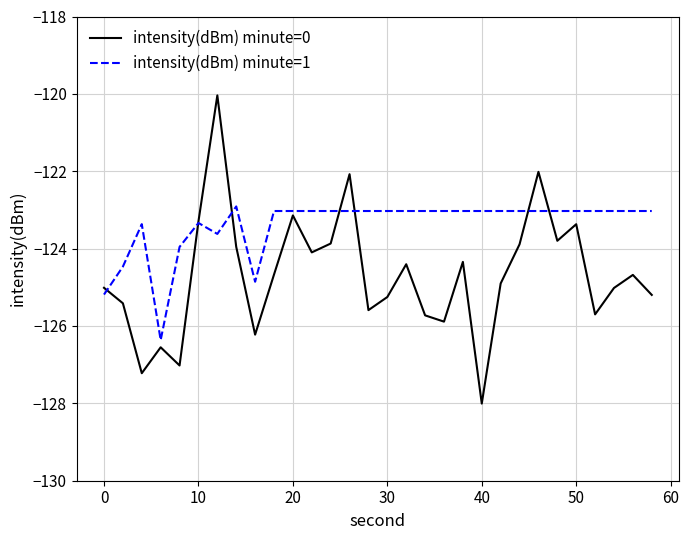

List the series in order of their peak value, lowest first.

intensity(dBm) minute=1, intensity(dBm) minute=0